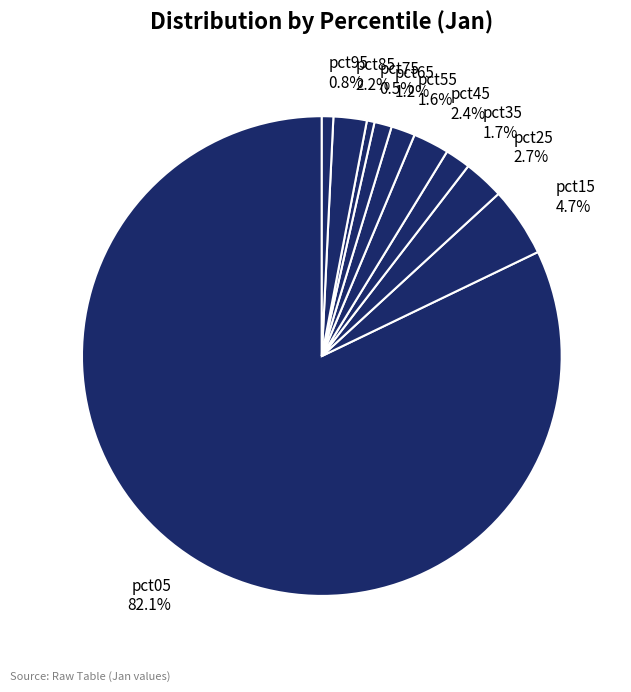

Is there a majority slice in this chart?

Yes